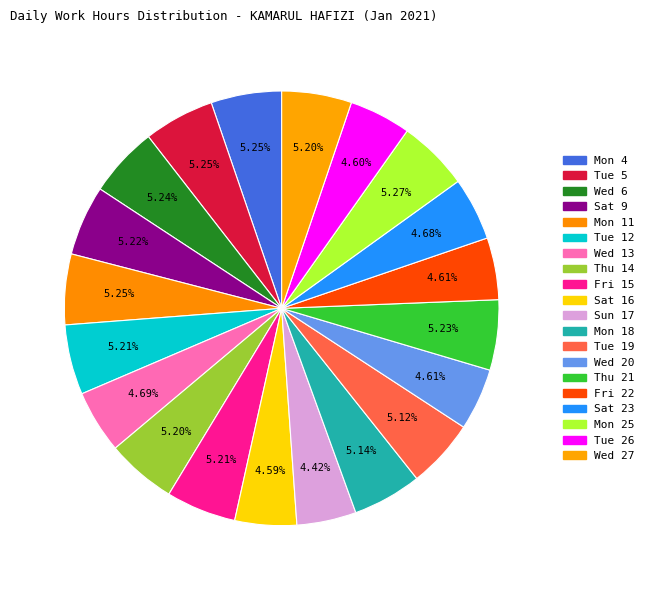

Is it true that Mon 18 is 1% of the pie?

False